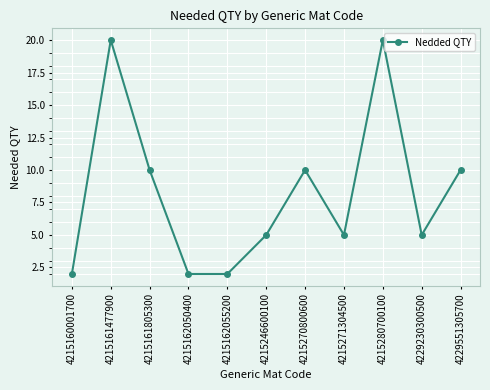

Reading left to right, list all the values displayed in this chart.

4215160001700=2	4215161477900=20	4215161805300=10	4215162050400=2	4215162055200=2	4215246600100=5	4215270800600=10	4215271304500=5	4215280700100=20	4229230300500=5	4229551305700=10